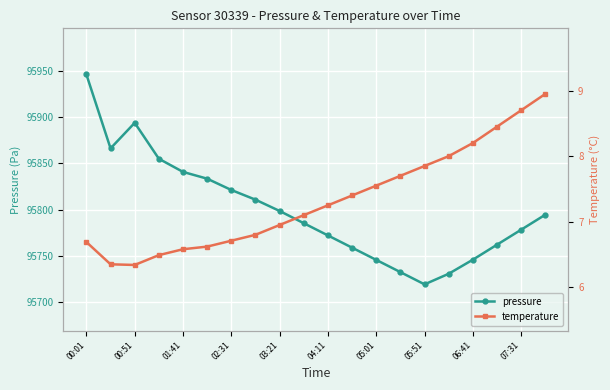

What is the maximum value for pressure?

95946.4